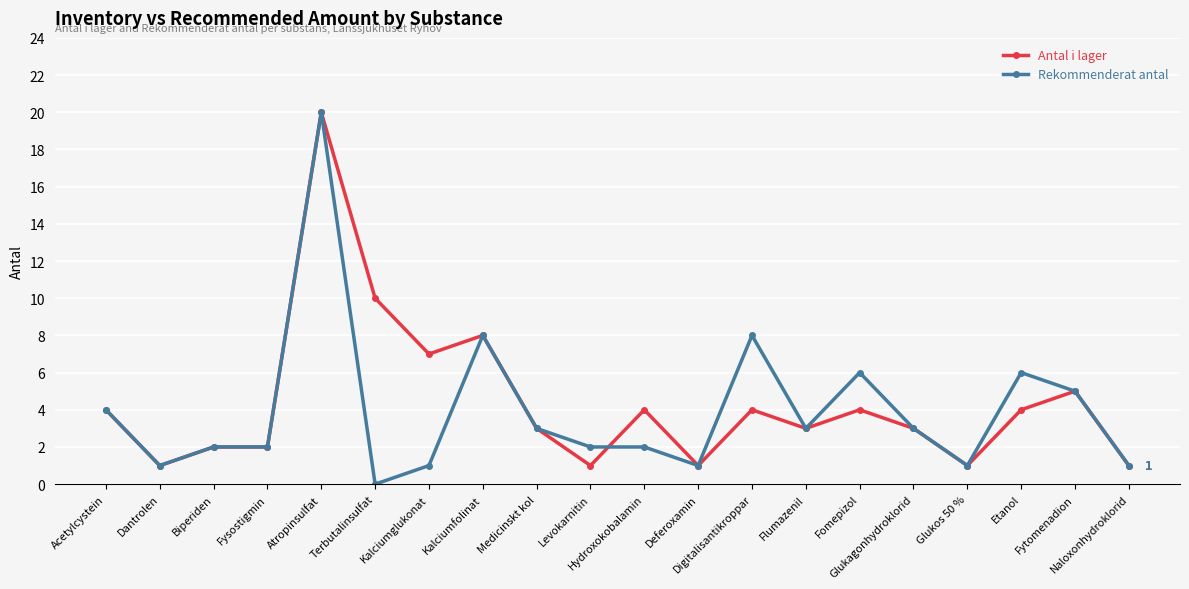

Which label corresponds to the smallest value in the chart?

Terbutalinsulfat